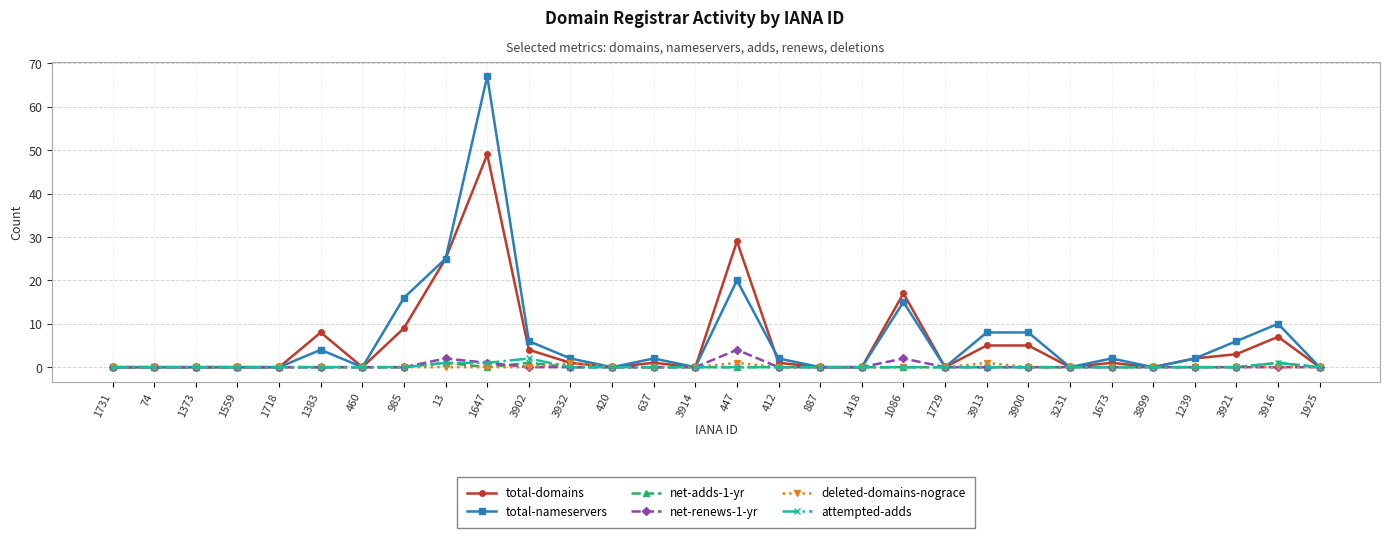

What position from the left is 1925?

30